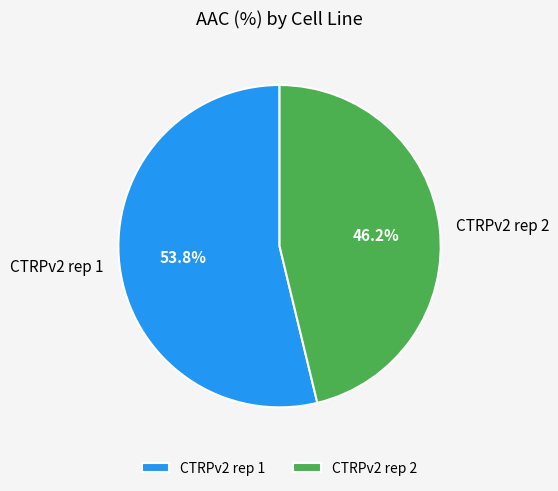

Does CTRPv2 rep 1 represent more than half of the total?

Yes